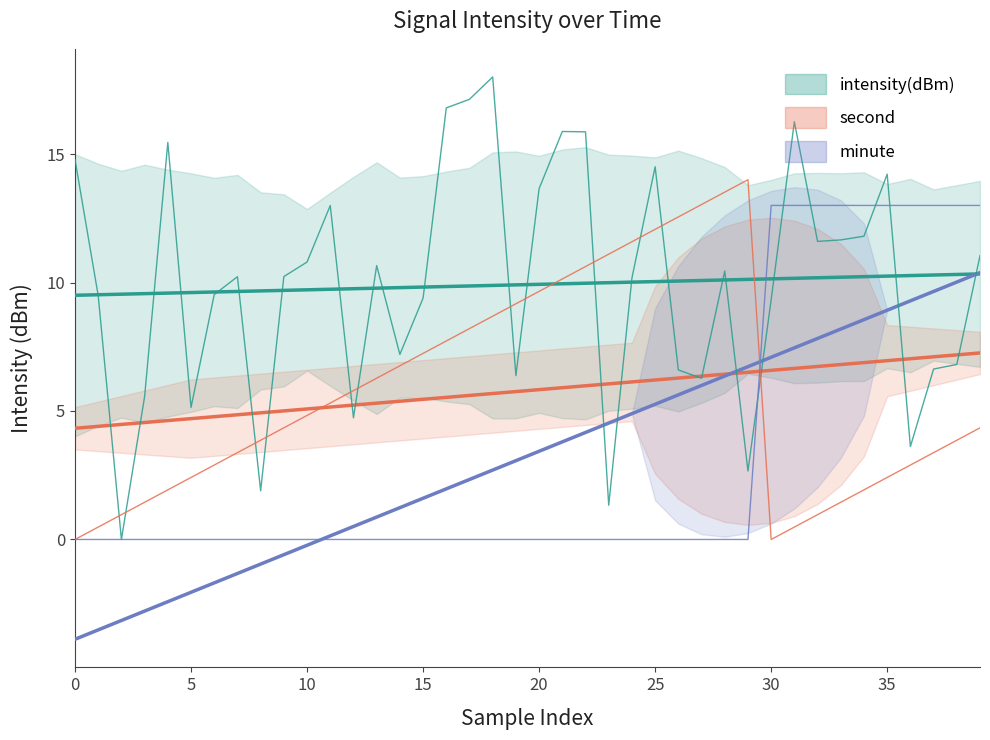

What is the difference between the highest and lowest values at 16?

16.8